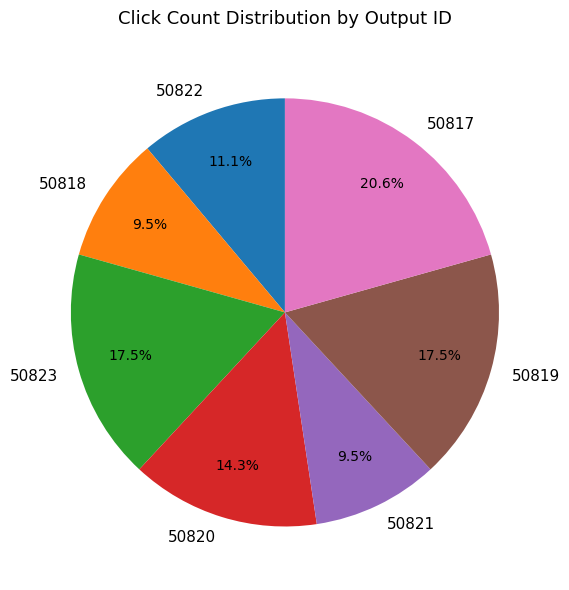

Which category has the biggest portion of the pie?

50817